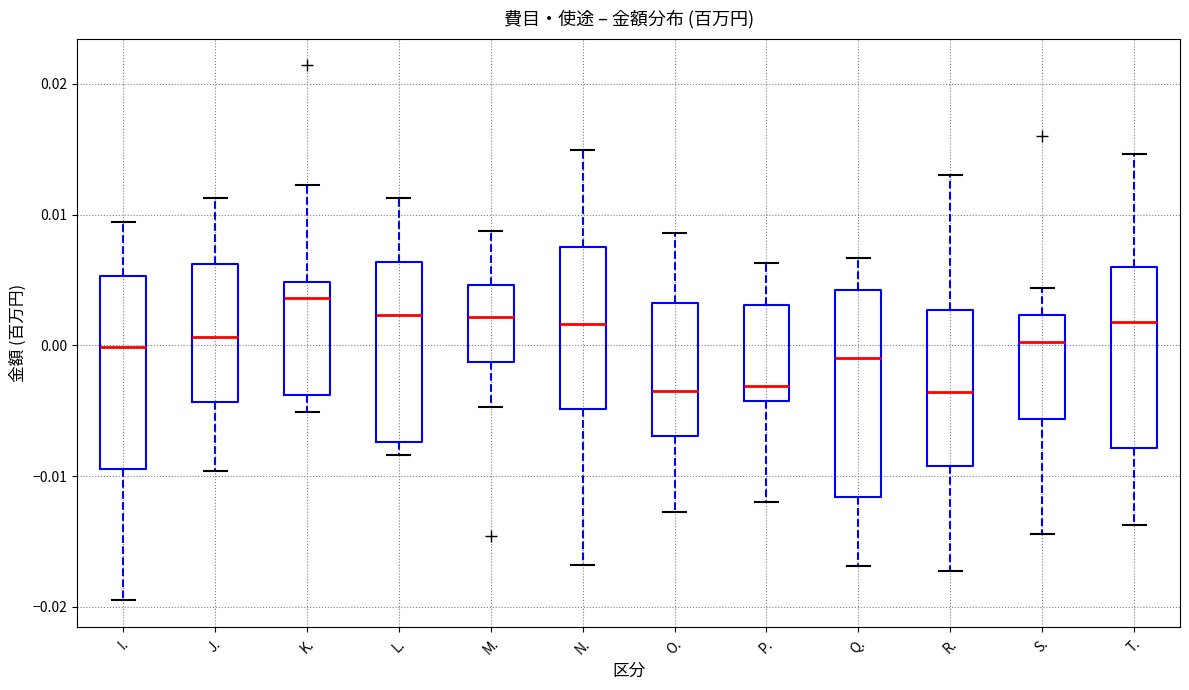

Comparing the boxes themselves (not the whiskers), which one is the tallest?

Q.